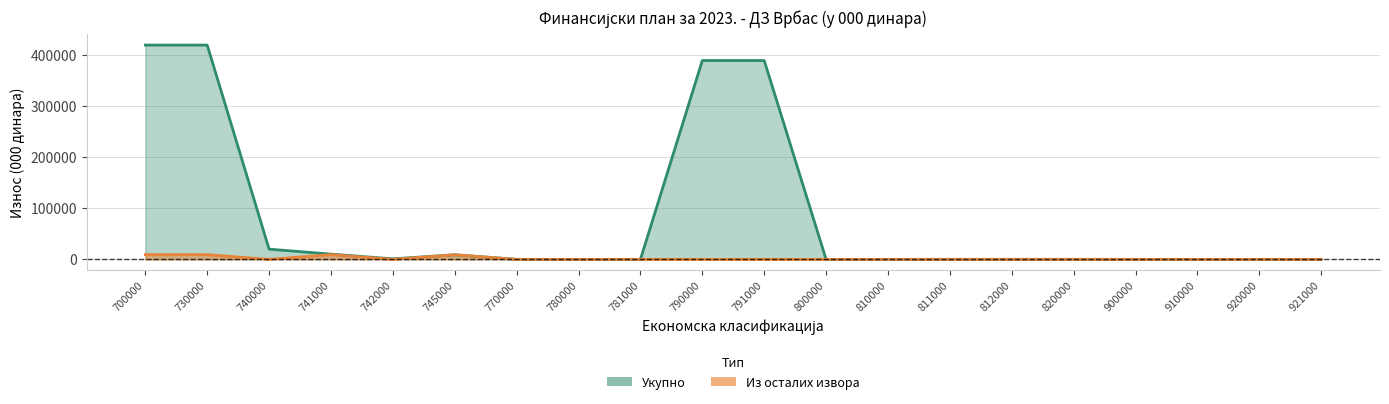

The value of Из осталих извора at 770000 is -3603. True or false?

False